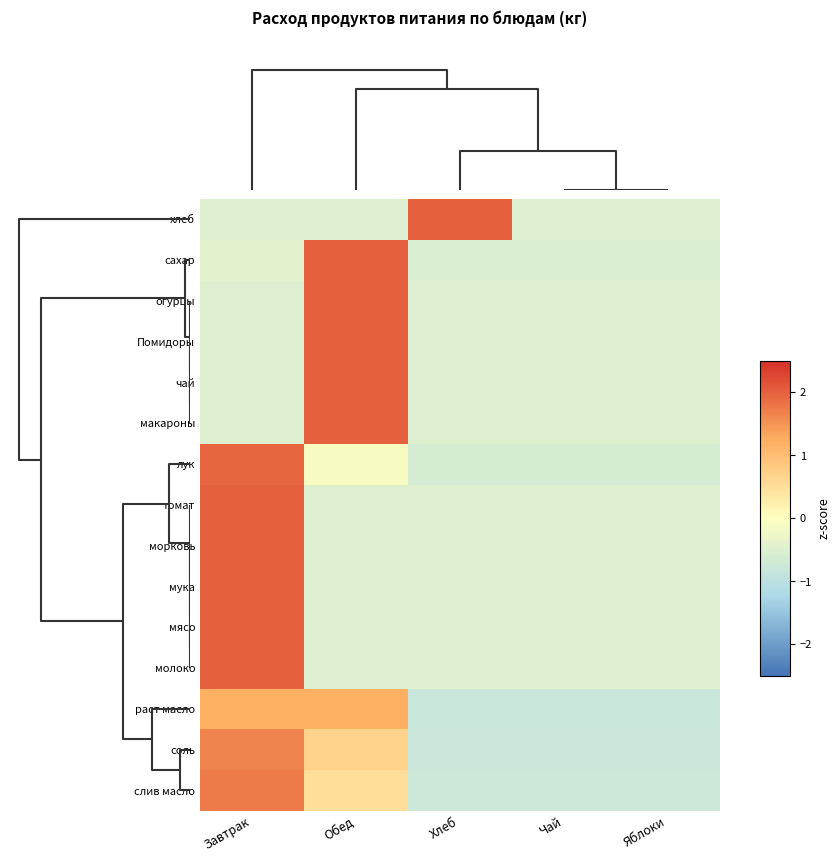

Reading left to right, transcribe all the data shown in this chart.

хлеб: Завтрак=-0.5	Обед=-0.5	Хлеб=2.0	Чай=-0.5	Яблоки=-0.5
сахар: Завтрак=-0.4	Обед=2.0	Хлеб=-0.5	Чай=-0.5	Яблоки=-0.5
огурцы: Завтрак=-0.5	Обед=2.0	Хлеб=-0.5	Чай=-0.5	Яблоки=-0.5
Помидоры: Завтрак=-0.5	Обед=2.0	Хлеб=-0.5	Чай=-0.5	Яблоки=-0.5
чай: Завтрак=-0.5	Обед=2.0	Хлеб=-0.5	Чай=-0.5	Яблоки=-0.5
макароны: Завтрак=-0.5	Обед=2.0	Хлеб=-0.5	Чай=-0.5	Яблоки=-0.5
лук: Завтрак=2.0	Обед=-0.1	Хлеб=-0.6	Чай=-0.6	Яблоки=-0.6
томат: Завтрак=2.0	Обед=-0.5	Хлеб=-0.5	Чай=-0.5	Яблоки=-0.5
морковь: Завтрак=2.0	Обед=-0.5	Хлеб=-0.5	Чай=-0.5	Яблоки=-0.5
мука: Завтрак=2.0	Обед=-0.5	Хлеб=-0.5	Чай=-0.5	Яблоки=-0.5
мясо: Завтрак=2.0	Обед=-0.5	Хлеб=-0.5	Чай=-0.5	Яблоки=-0.5
молоко: Завтрак=2.0	Обед=-0.5	Хлеб=-0.5	Чай=-0.5	Яблоки=-0.5
раст масло: Завтрак=1.2	Обед=1.2	Хлеб=-0.8	Чай=-0.8	Яблоки=-0.8
соль: Завтрак=1.7	Обед=0.7	Хлеб=-0.8	Чай=-0.8	Яблоки=-0.8
слив масло: Завтрак=1.8	Обед=0.5	Хлеб=-0.8	Чай=-0.8	Яблоки=-0.8